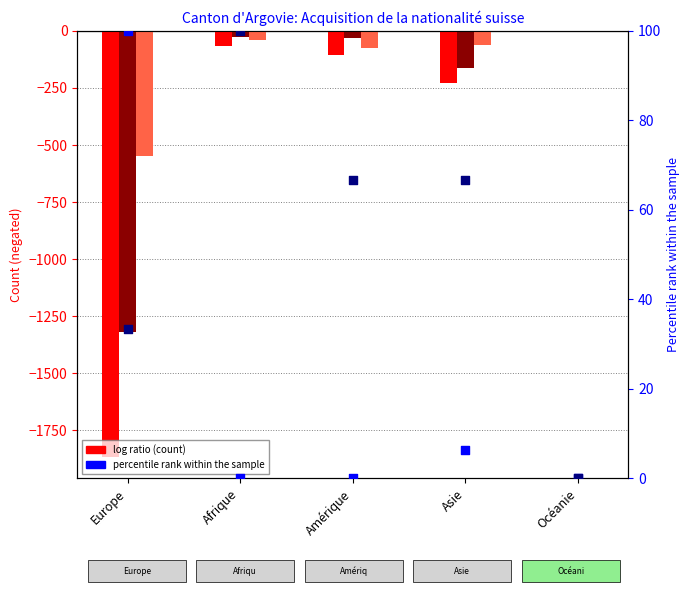

At which category is the sum across all series the highest?

Océanie